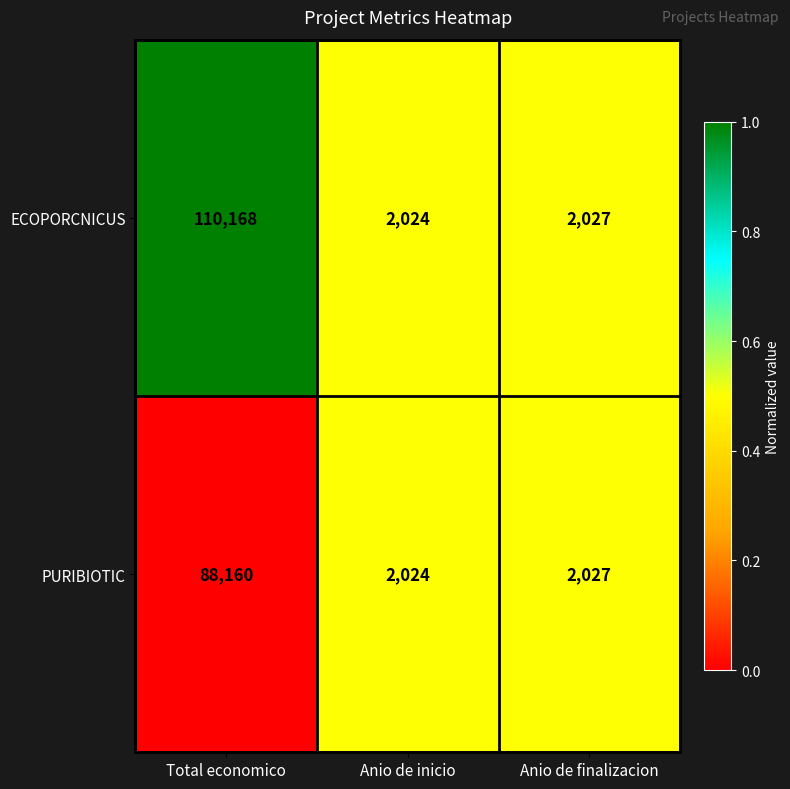

What is the total value across all series at Total economico?

198328